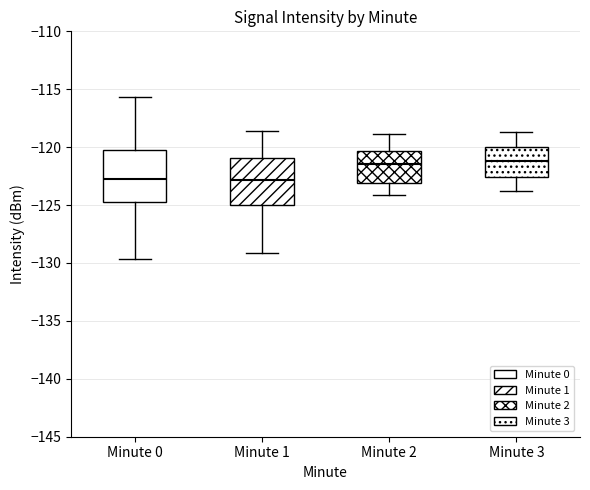

Reading left to right, read every box against the y-axis: the position of its median line, the range the box covers, and the ends of its whiskers. The values are not printed on the chart, so give them approximately, as read against the axis.

Minute 0: median -122.5, box -124.5 to -120.0, whiskers -129.5 to -115.5
Minute 1: median -123.0, box -125.0 to -121.0, whiskers -129.0 to -118.5
Minute 2: median -121.5, box -123.0 to -120.5, whiskers -124.0 to -119.0
Minute 3: median -121.0, box -122.5 to -120.0, whiskers -124.0 to -118.5